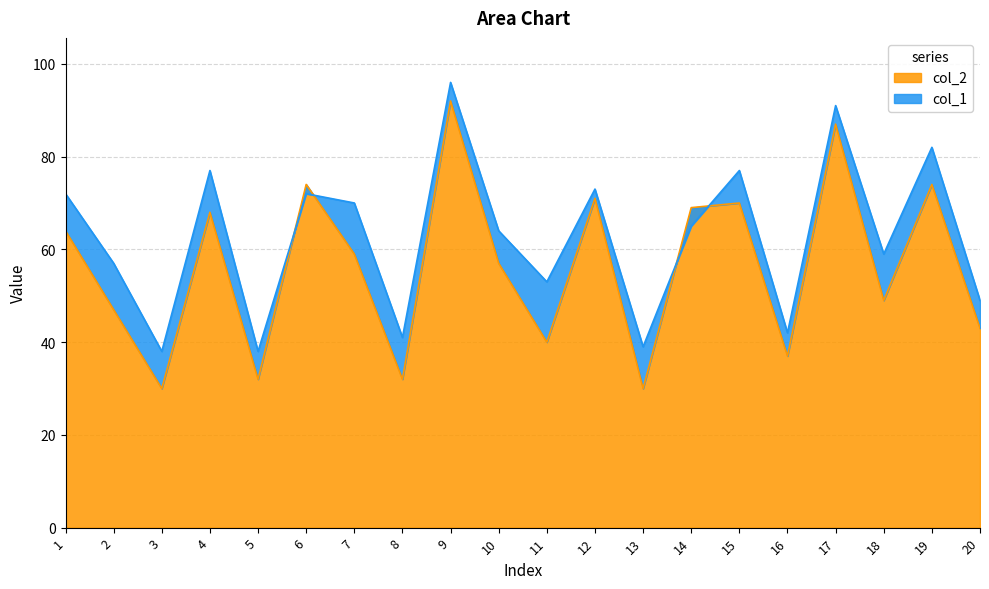

True or false: col_1 has a value of 75 at 20.

False